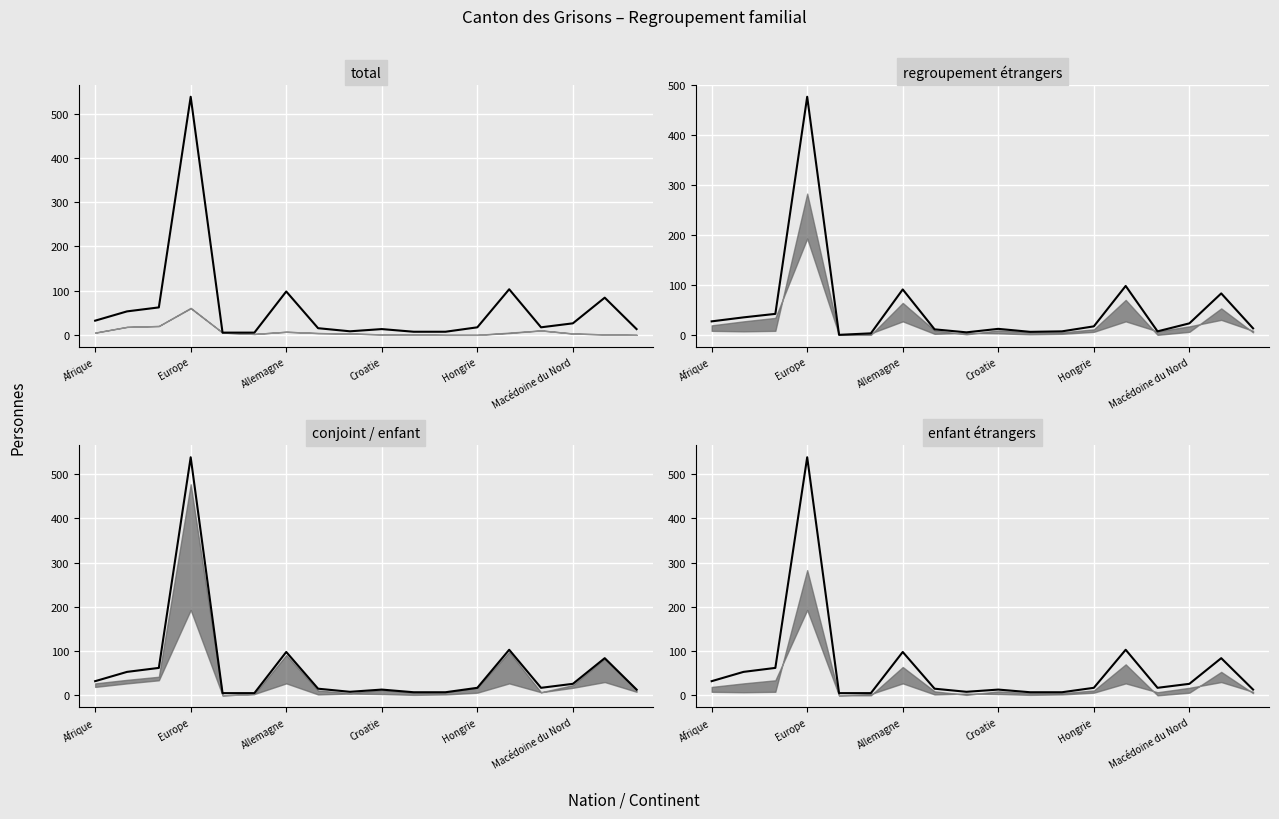

True or false: Total and Regroupement familial étrangers cross at least once.

False